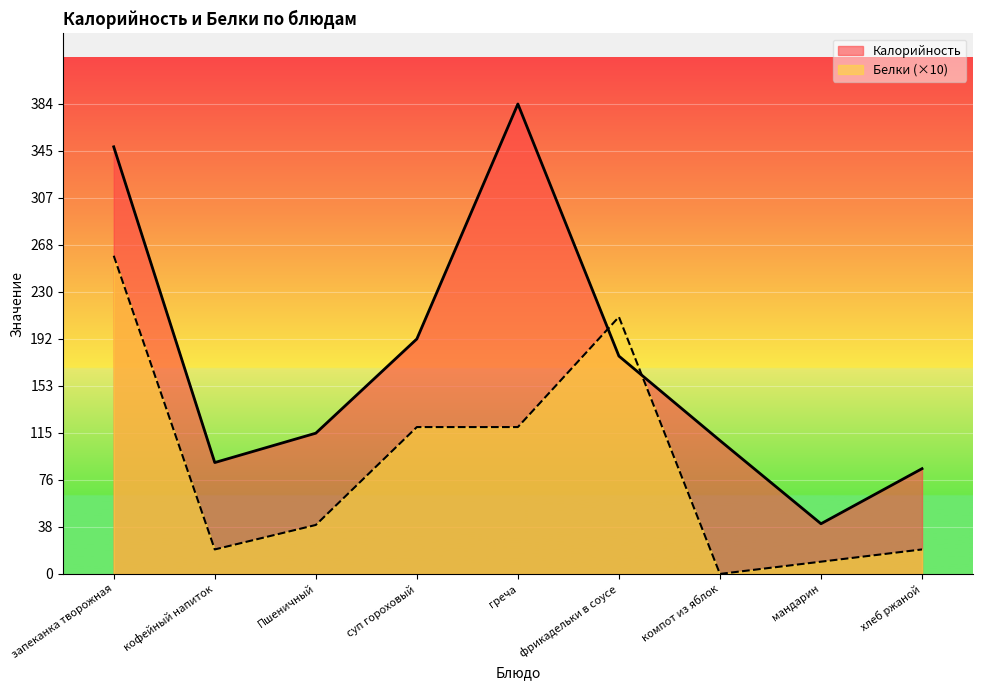

What is the sum of the Белки values at греча and компот из яблок?

120